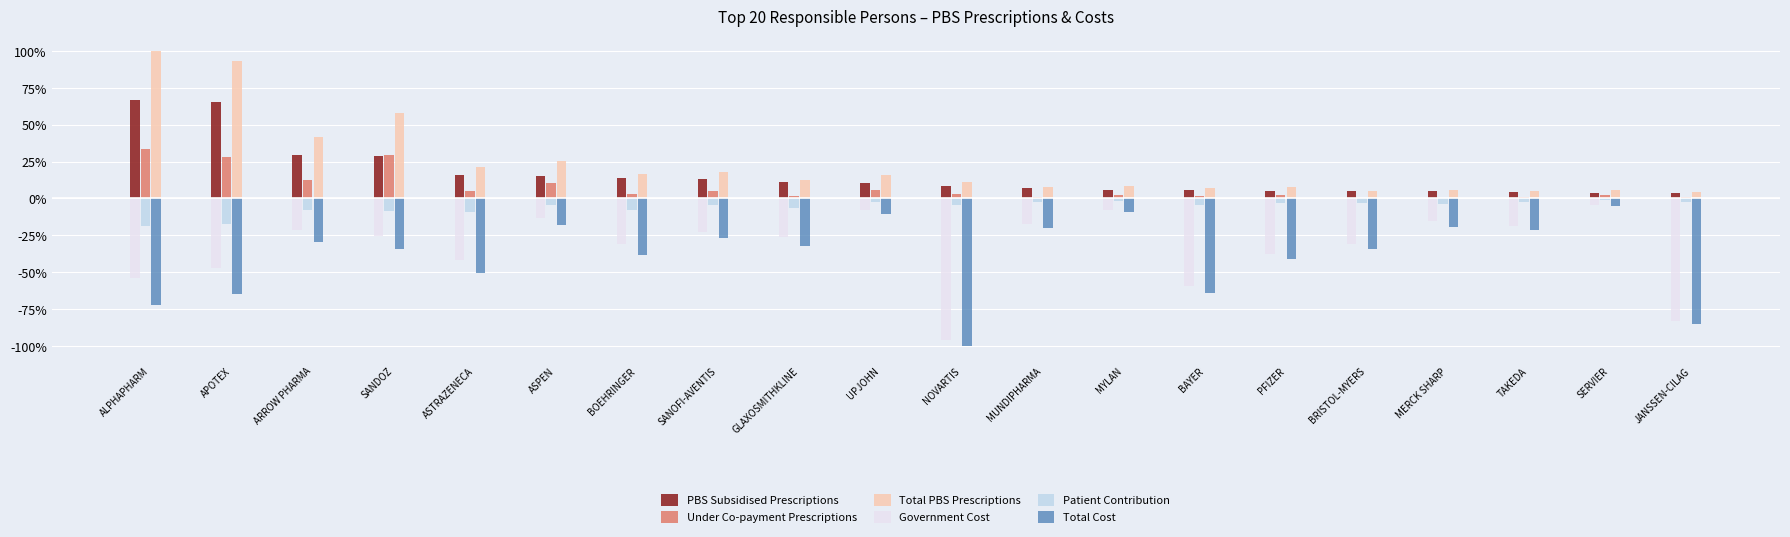

What is the total value across all series at APOTEX?

0.6